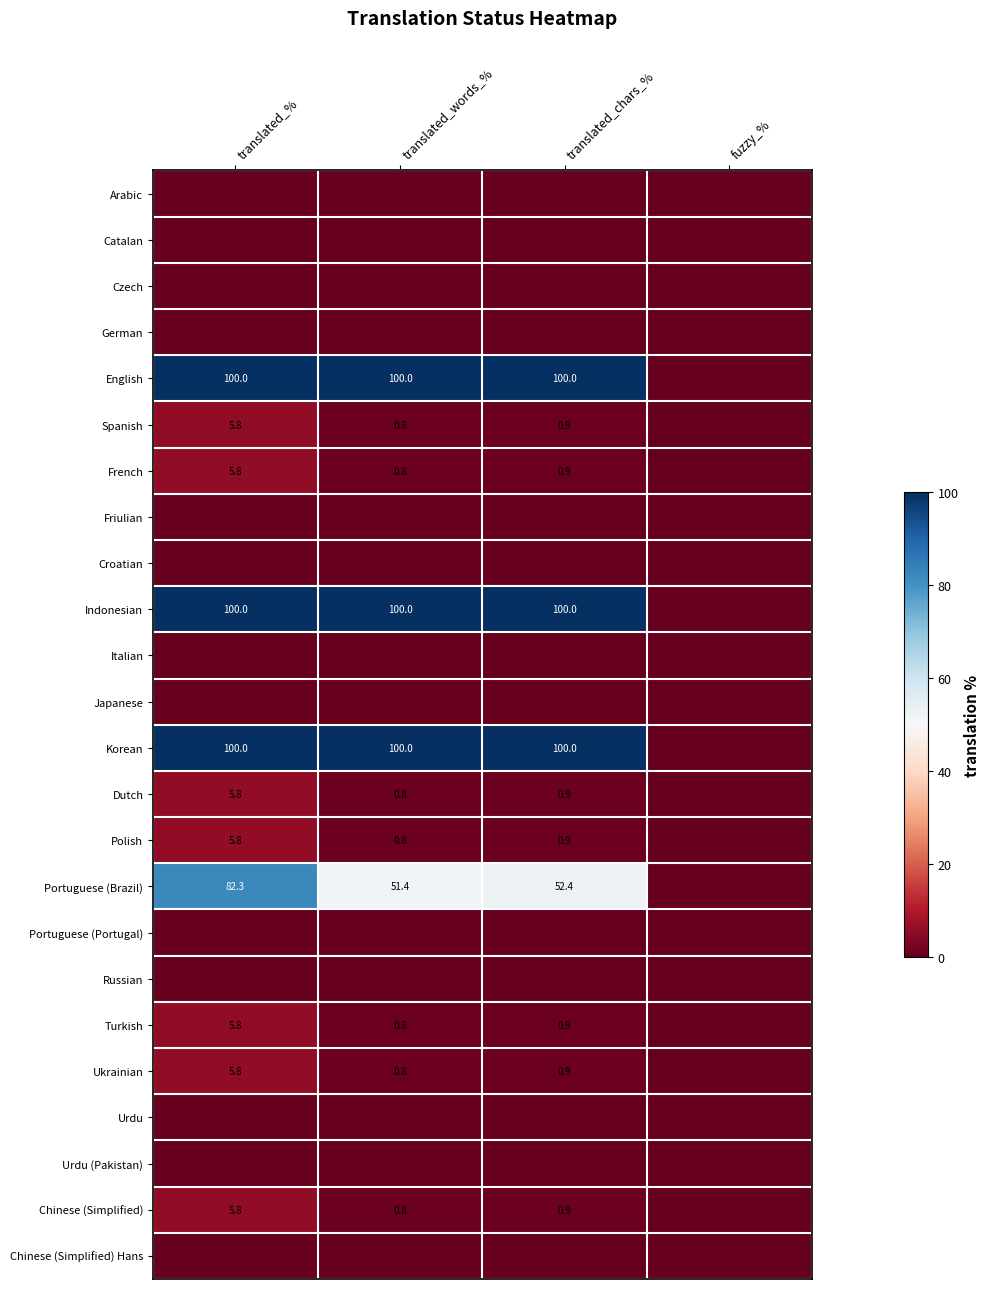

The Turkish series shows 3.0 at translated_%. True or false?

False